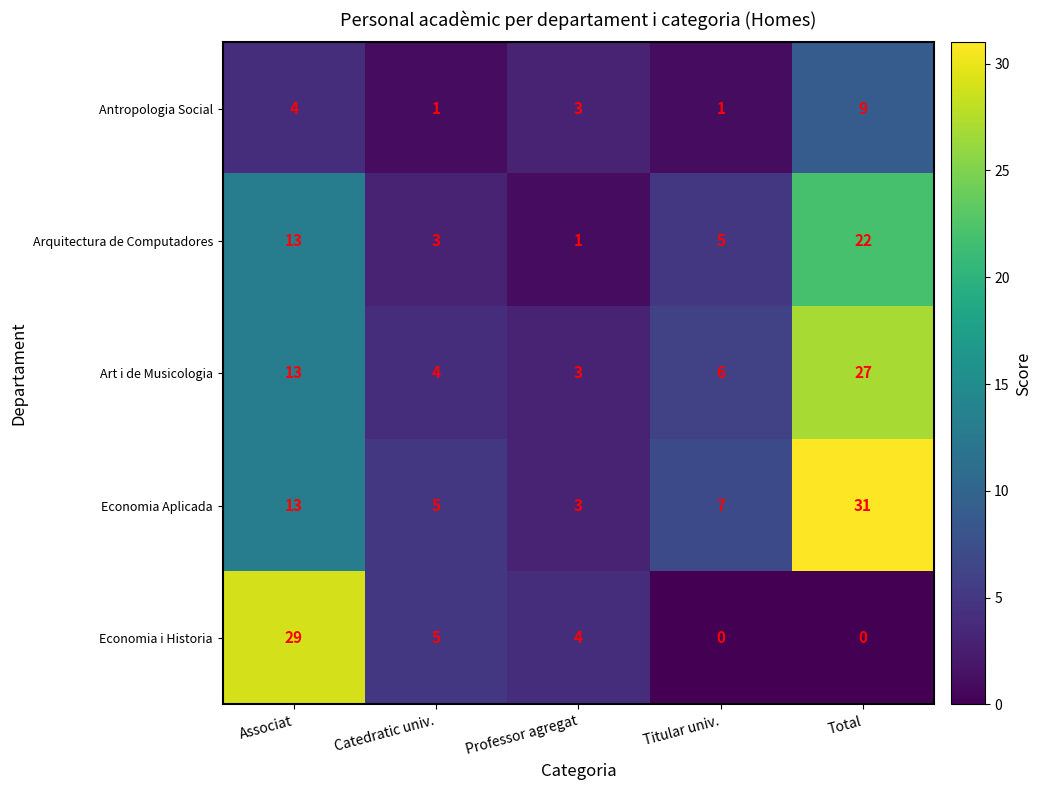

What is the difference between the highest and lowest values at Titular univ.?

7